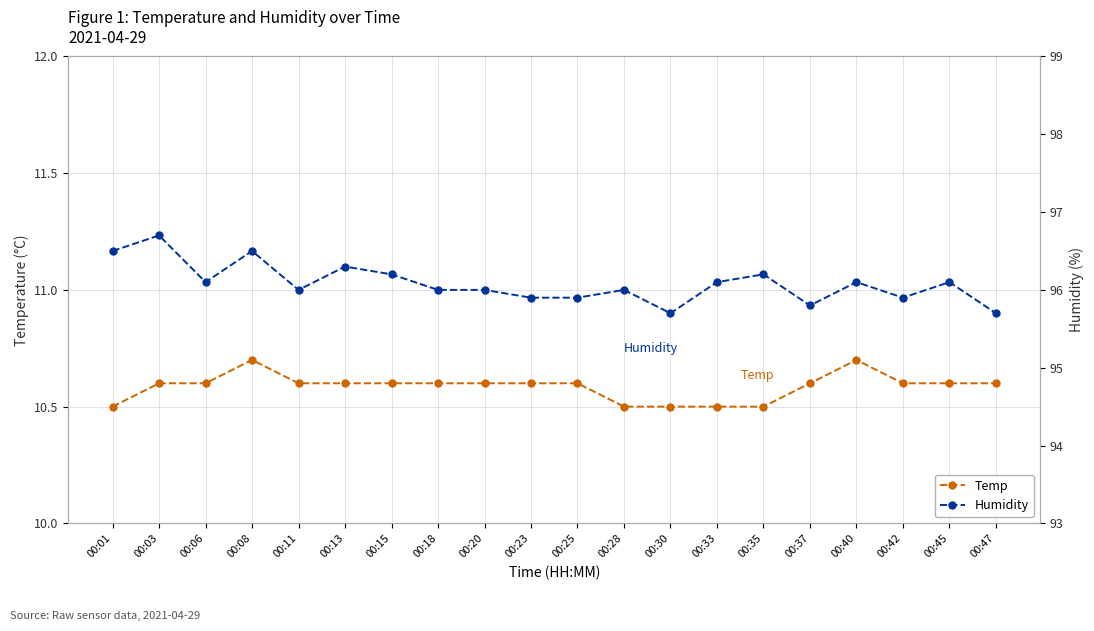

Between 00:45 and 00:20, which is larger?

00:45